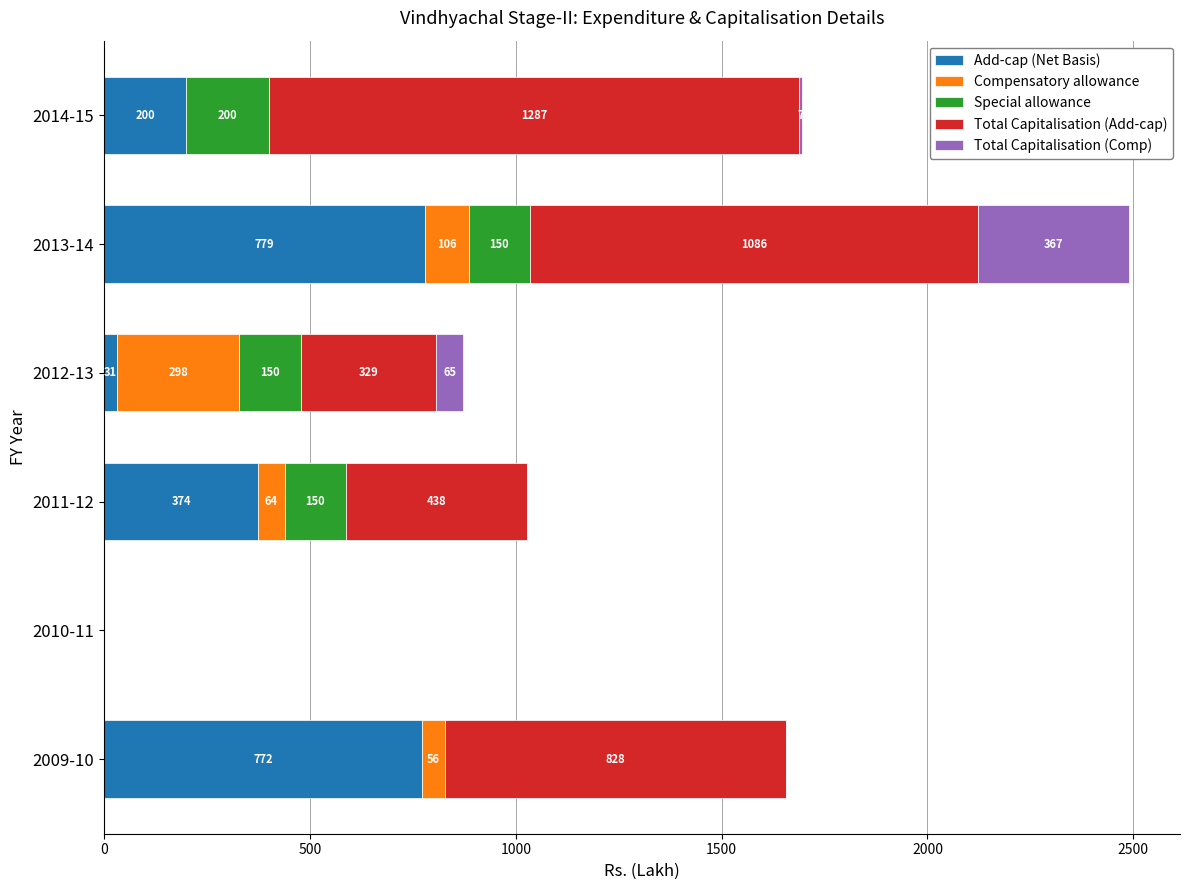

How many values in the Add-cap (Net Basis) series exceed 373?

3